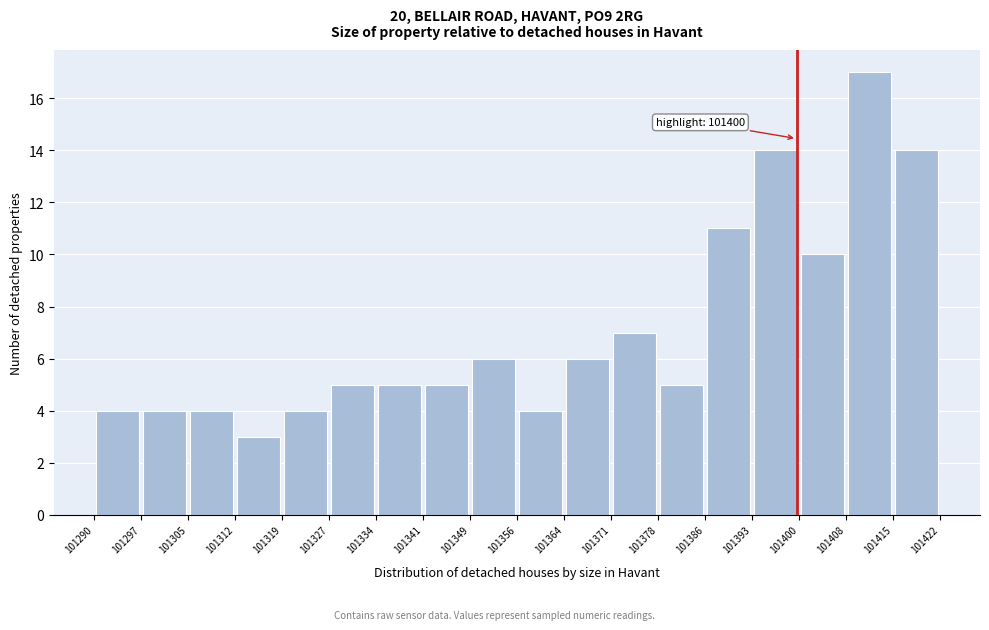

Which range on the x-axis has the tallest bar?

101408 to 101415